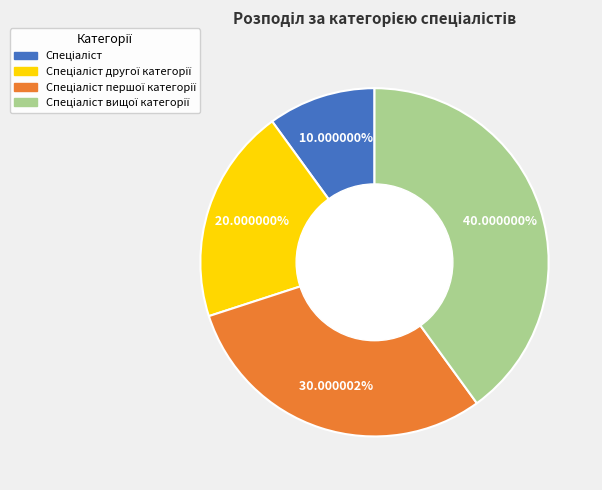

Does any single category account for the majority?

No